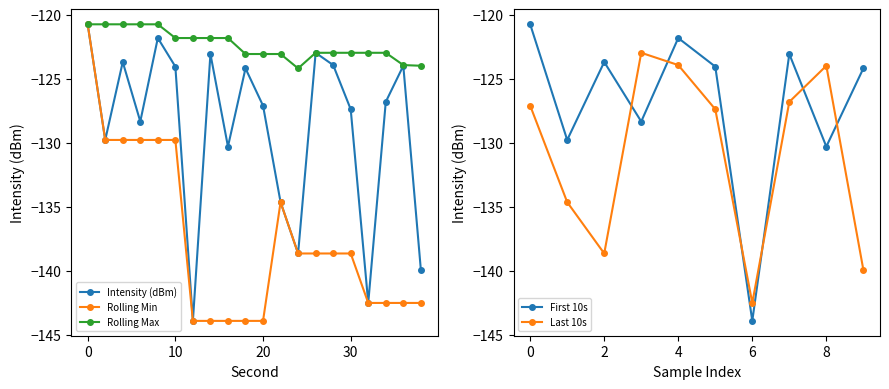

What is the lowest value of the Rolling Min series?

-143.9